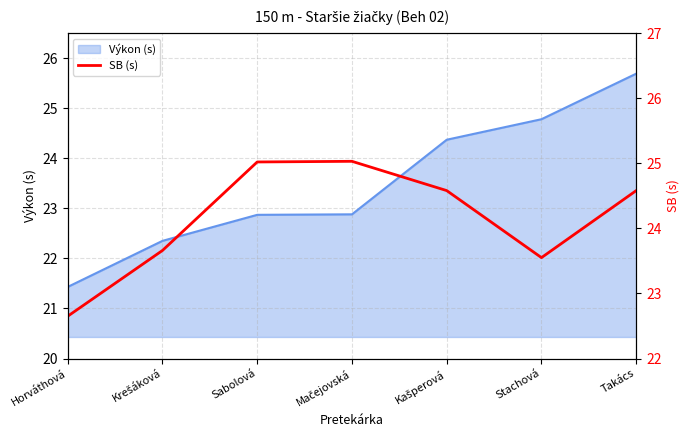

What is the label of the 2nd point from the left?

Krešáková